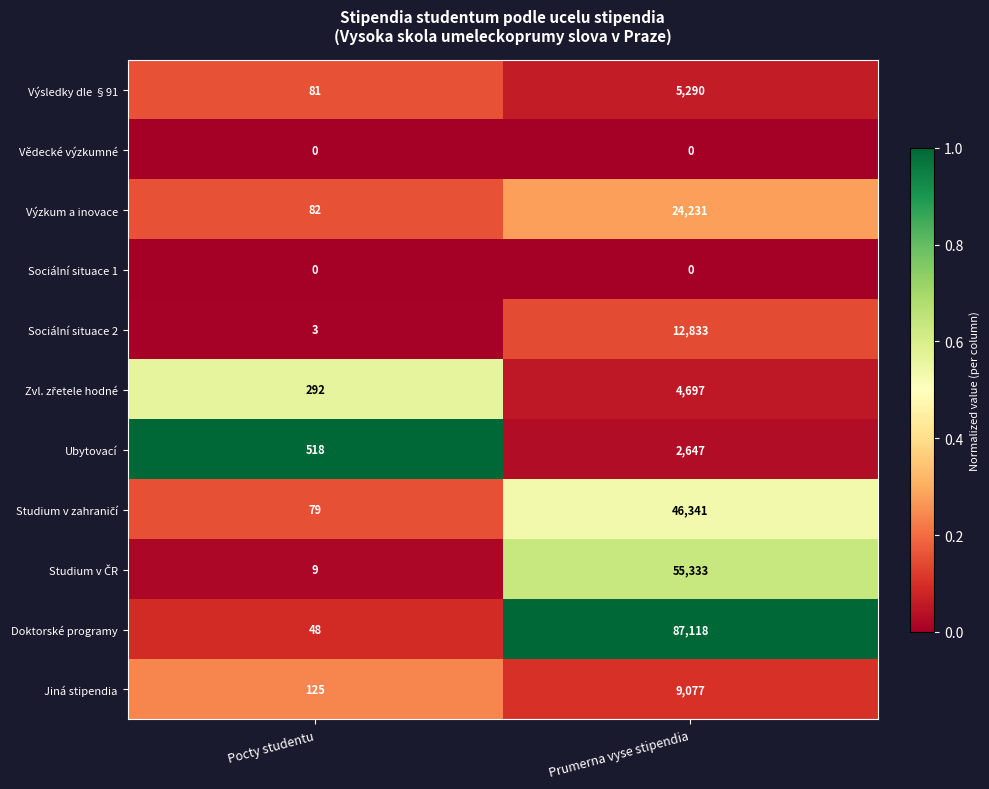

Which series has the widest spread of values?

Doktorské programy